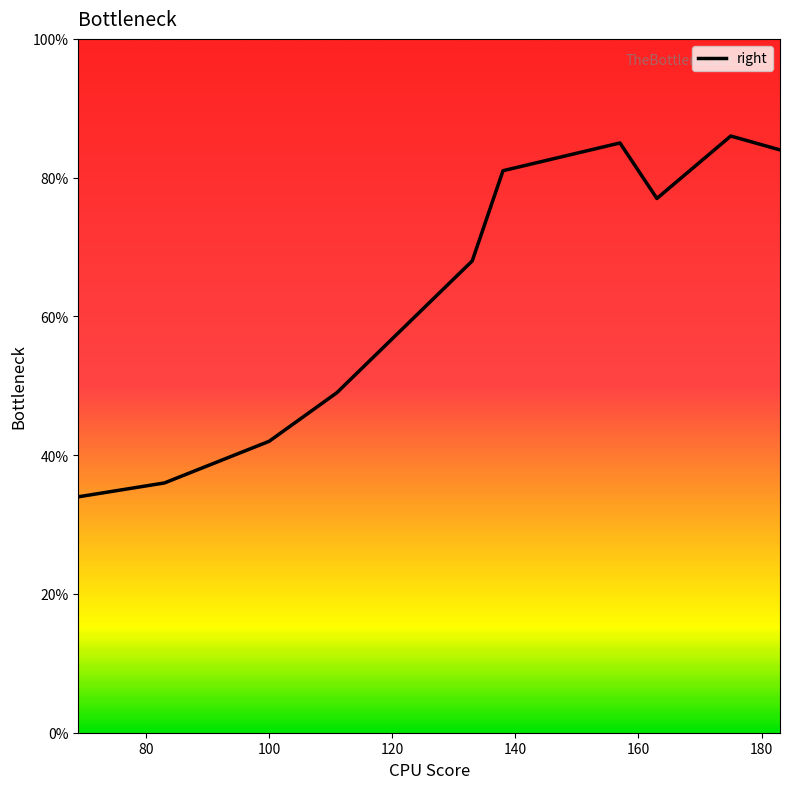

Is this an area chart (filled region under the line)?

No